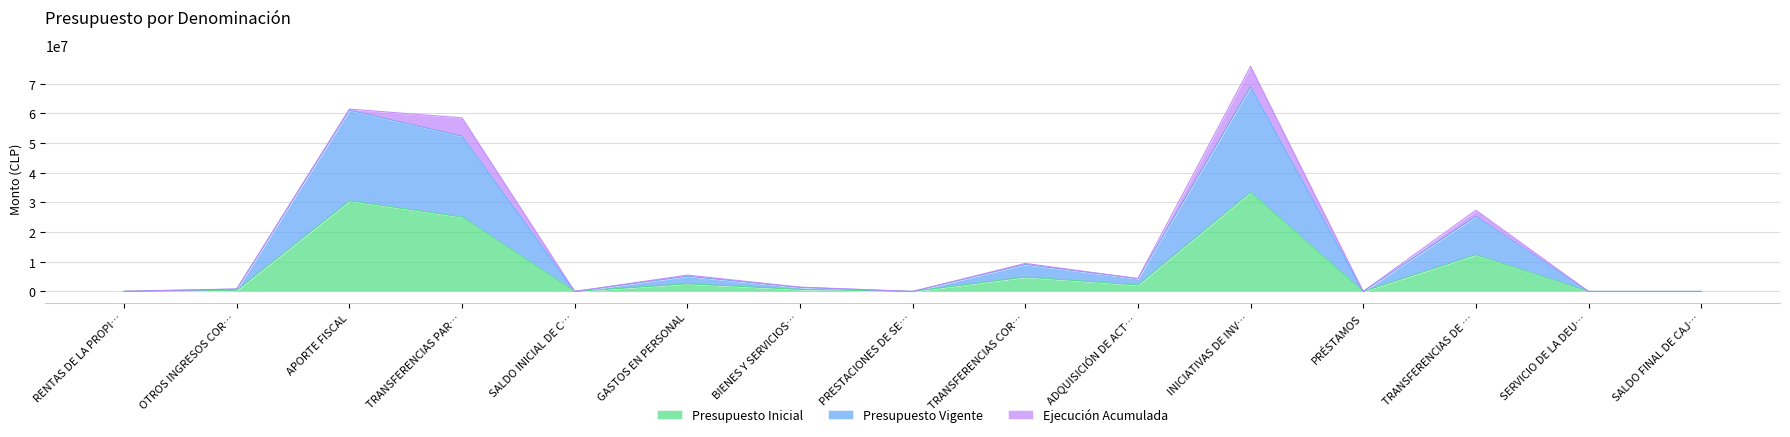

True or false: Presupuesto Inicial has a value of 25104324 at TRANSFERENCIAS PAR….

True